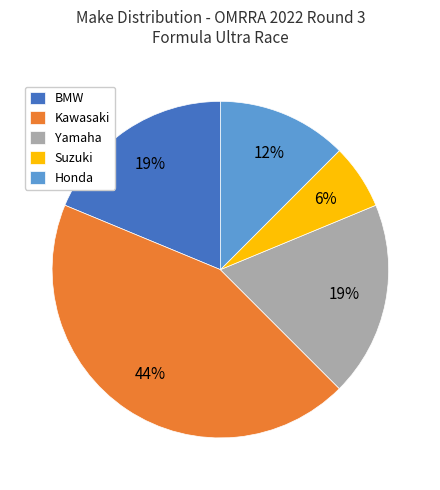

To the nearest percent, what is the average slice percentage?

20%